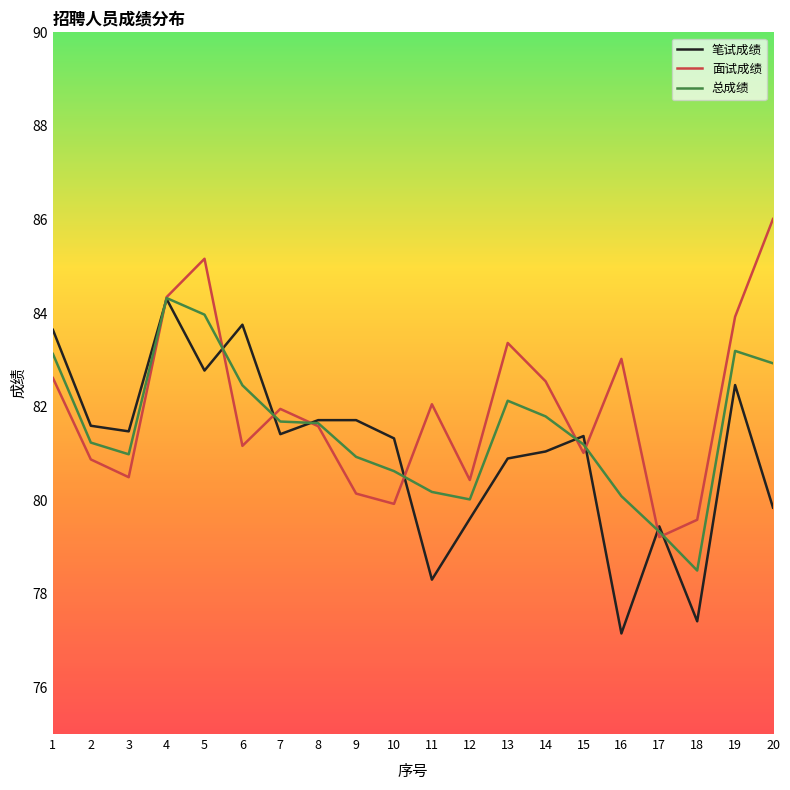

True or false: 总成绩 has more than 1 interior local peaks.

True